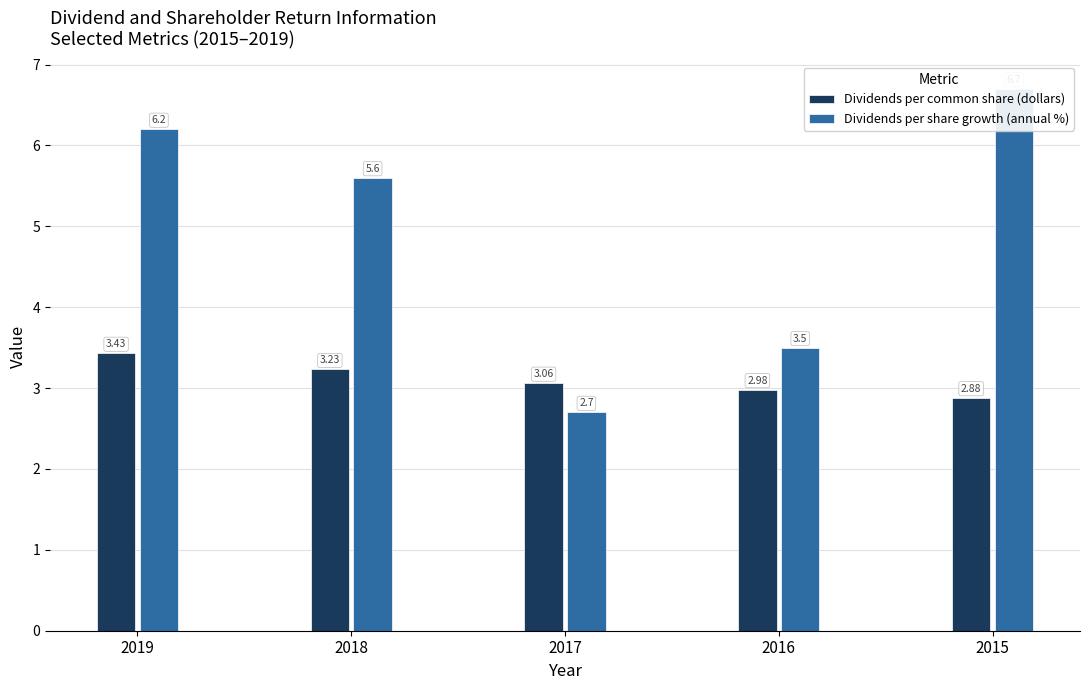

What is the greatest value displayed?

6.7